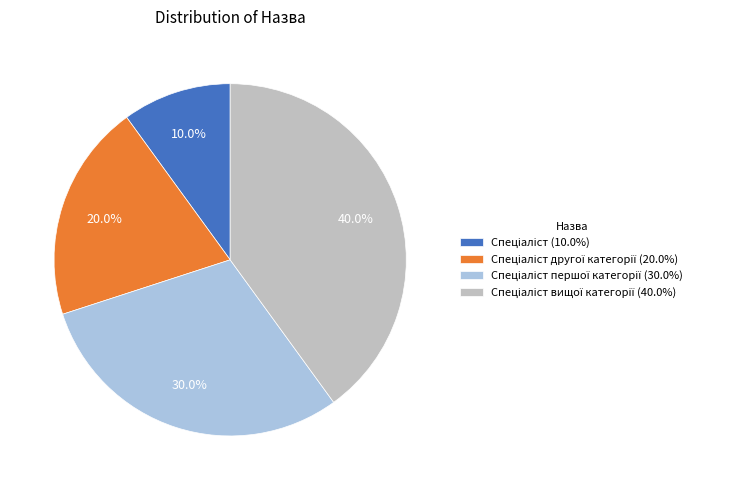

Is there a majority slice in this chart?

No